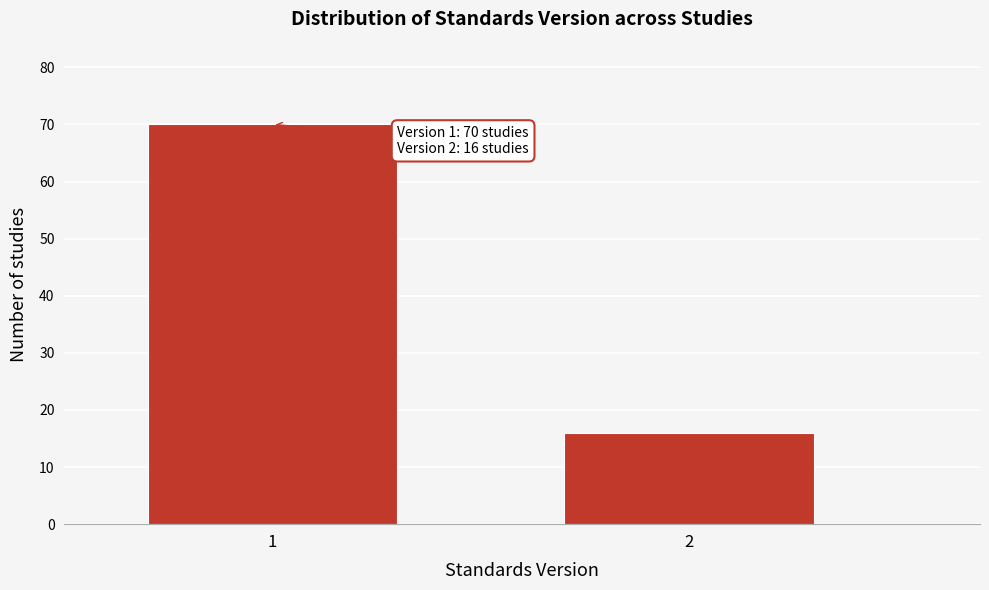

Reading left to right, list all the values displayed in this chart.

70	16